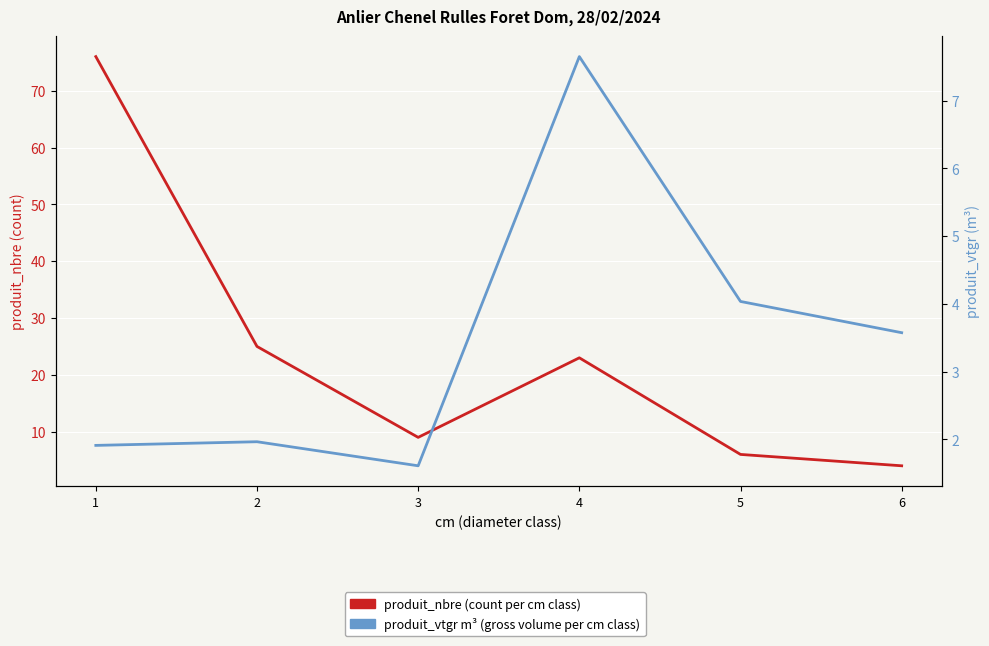

The value of produit_nbre (count) at 4 is 30.6. True or false?

False